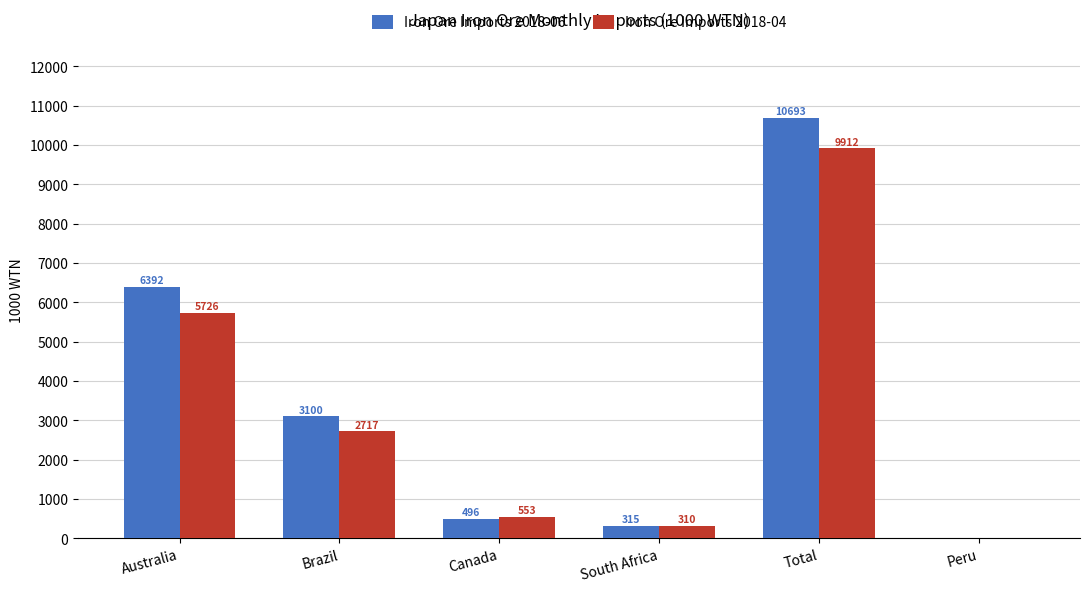

At which label does Iron Ore Imports 2018-06 reach its peak?

Total